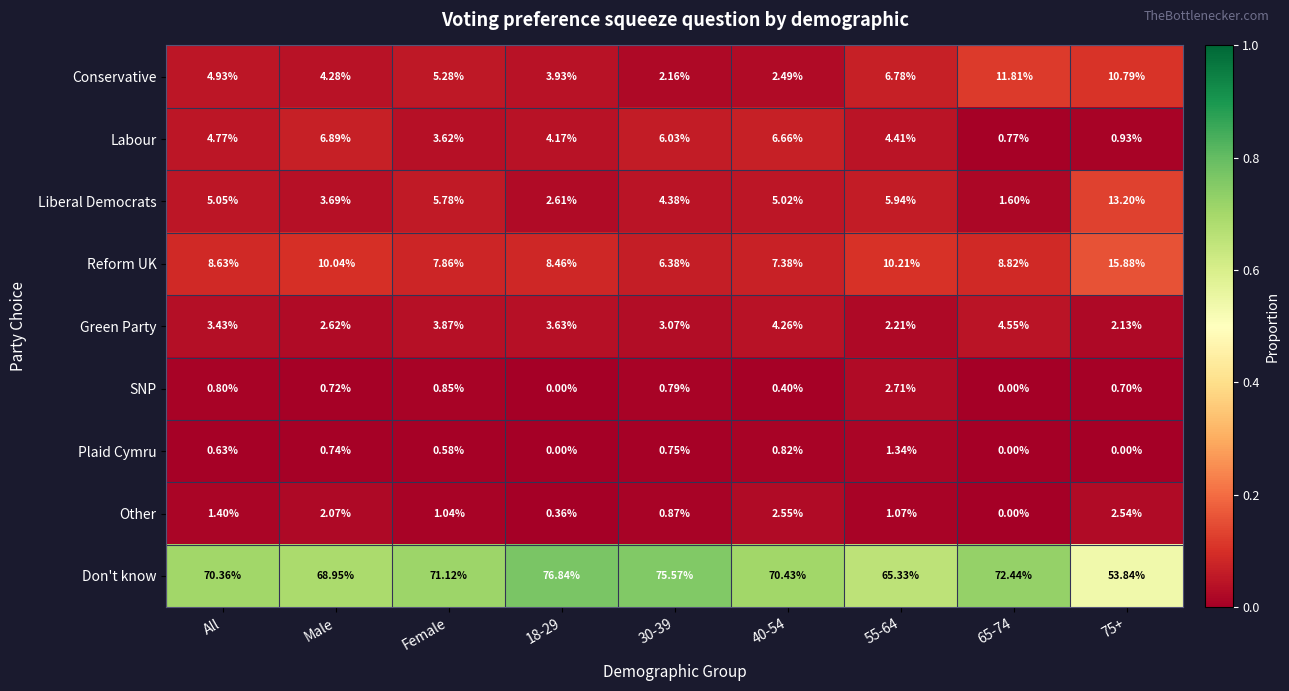

Is the value of Plaid Cymru at 55-64 greater than the value of SNP at 75+?

Yes